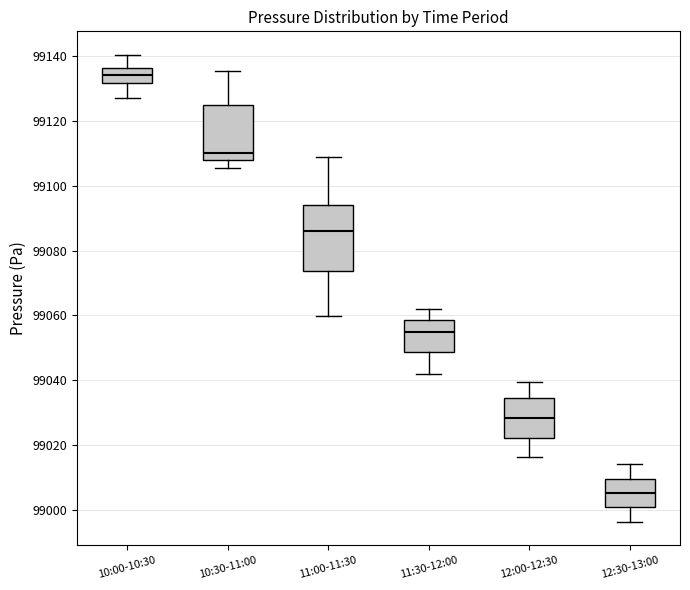

Reading left to right, transcribe this box plot: for each box, give where its median line is, the range the box spans, and where its two whiskers end, as read against the y-axis. The values are not printed on the chart, so give them approximately, as read against the axis.

10:00-10:30: median 99134, box 99132 to 99136, whiskers 99128 to 99140
10:30-11:00: median 99110, box 99108 to 99126, whiskers 99106 to 99136
11:00-11:30: median 99086, box 99074 to 99094, whiskers 99060 to 99110
11:30-12:00: median 99056, box 99048 to 99058, whiskers 99042 to 99062
12:00-12:30: median 99028, box 99022 to 99034, whiskers 99016 to 99040
12:30-13:00: median 99006, box 99000 to 99010, whiskers 98996 to 99014